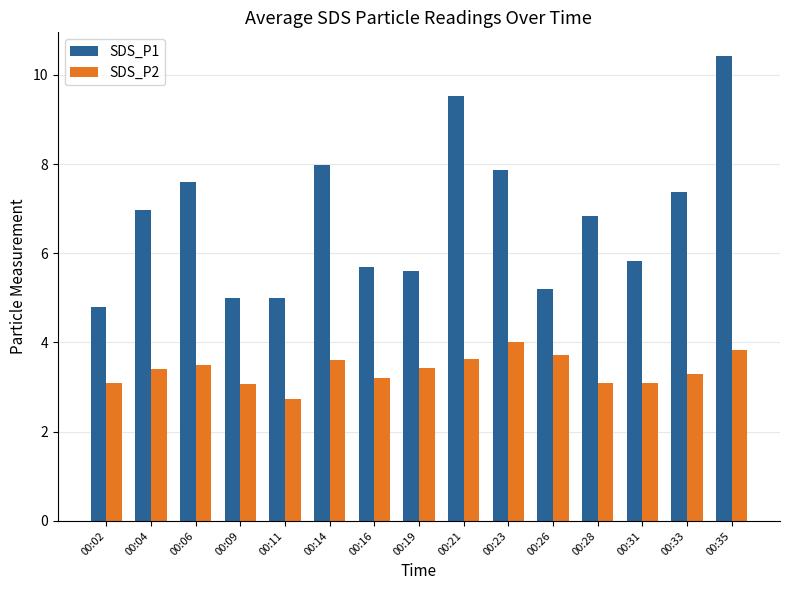

How many groups of bars are there?

15